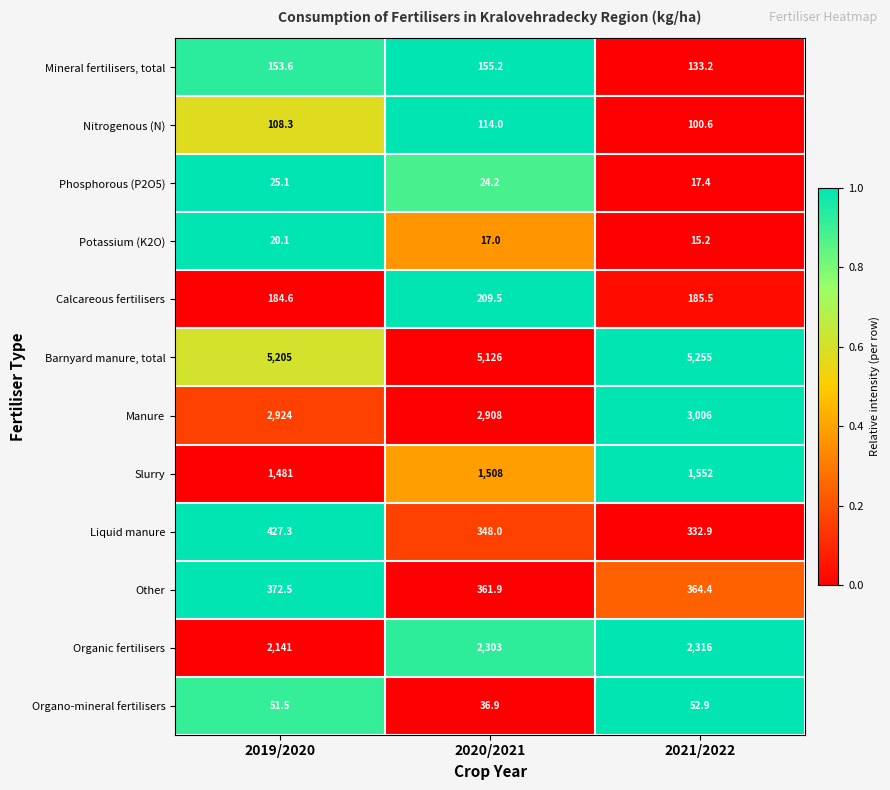

Which series has the largest total across all categories?

Barnyard manure, total